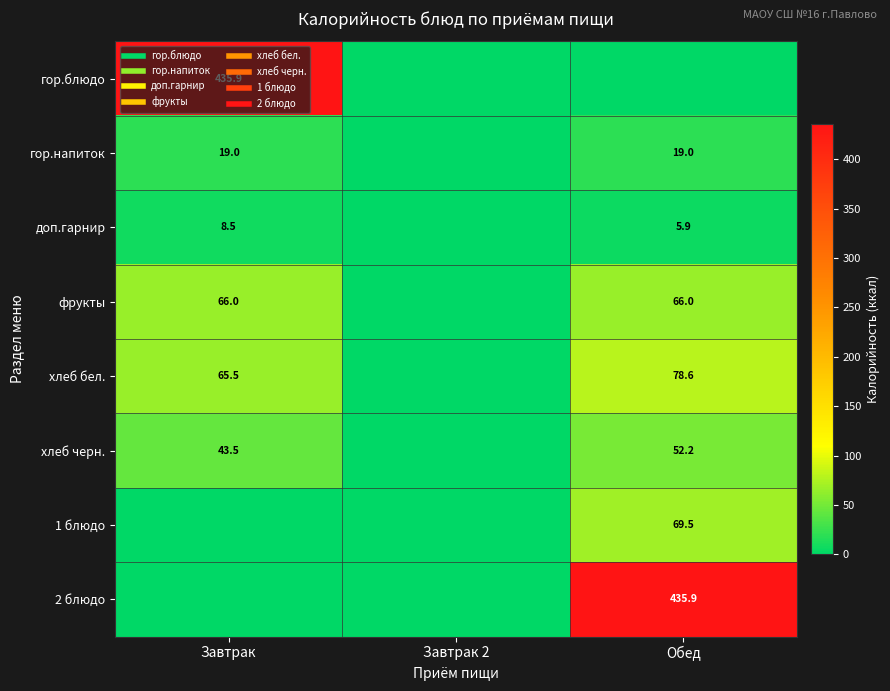

Is the value of доп.гарнир at Завтрак greater than the value of 1 блюдо at Завтрак?

Yes